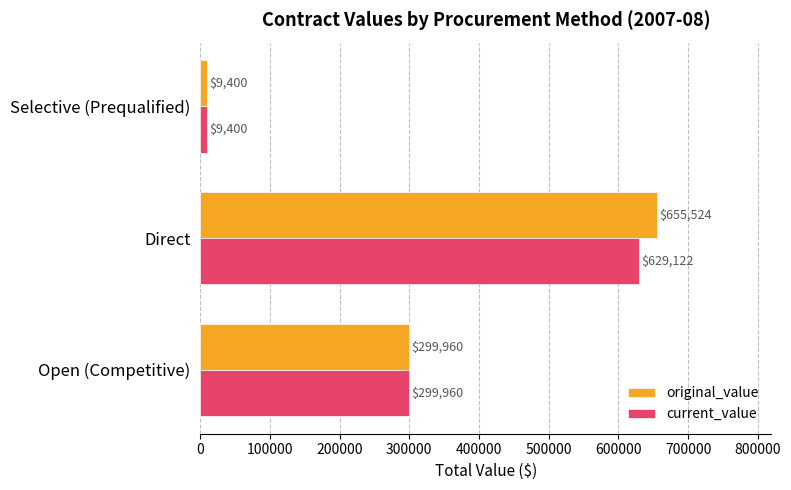

What value does the current_value series have at Open (Competitive)?

299959.8